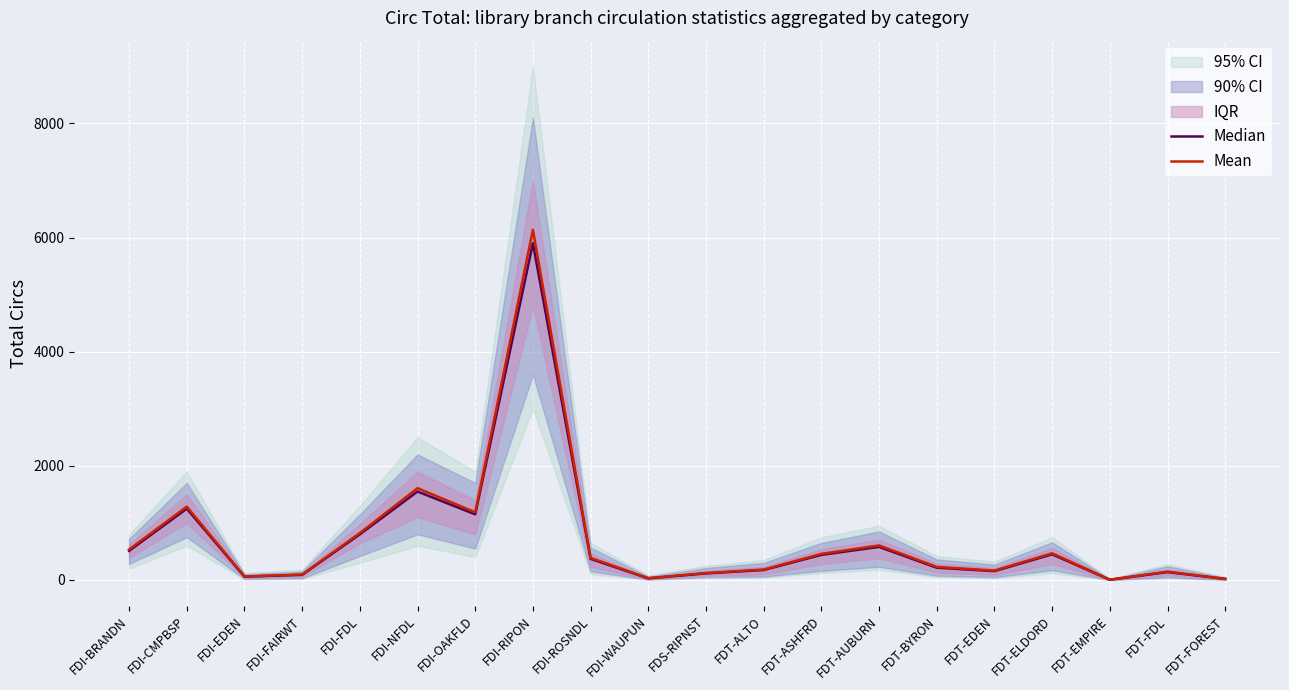

At which label is Mean closest to 3070?

FDI-NFDL